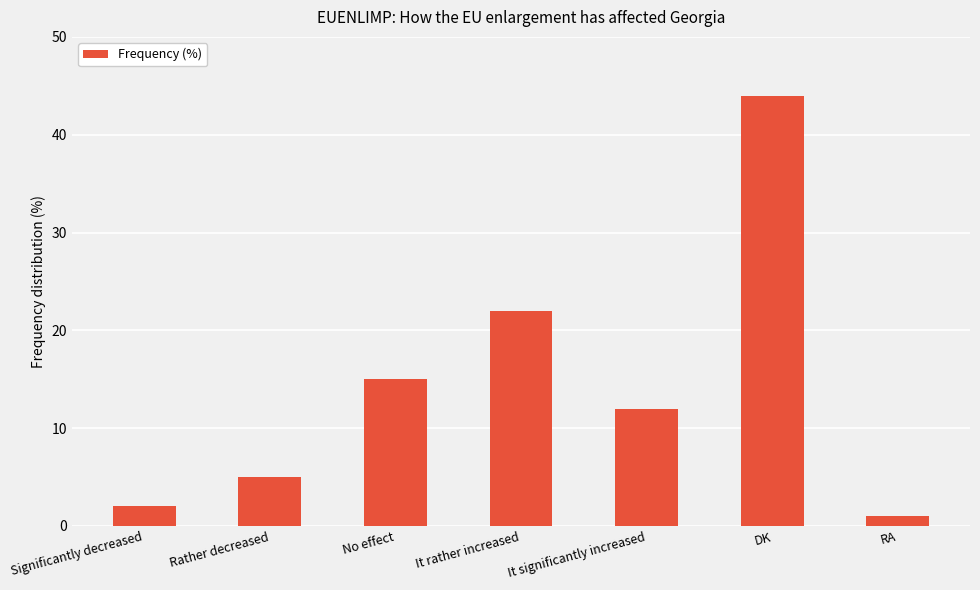

Which category has the highest value across all series?

DK